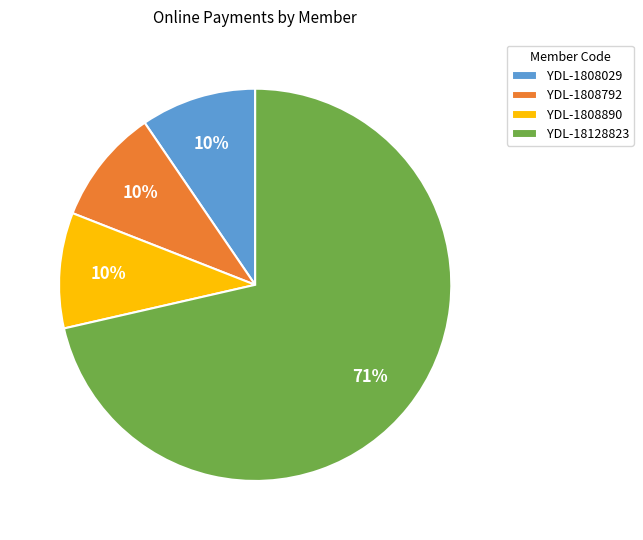

Is the sum of YDL-18128823 and YDL-1808890 greater than half?

Yes